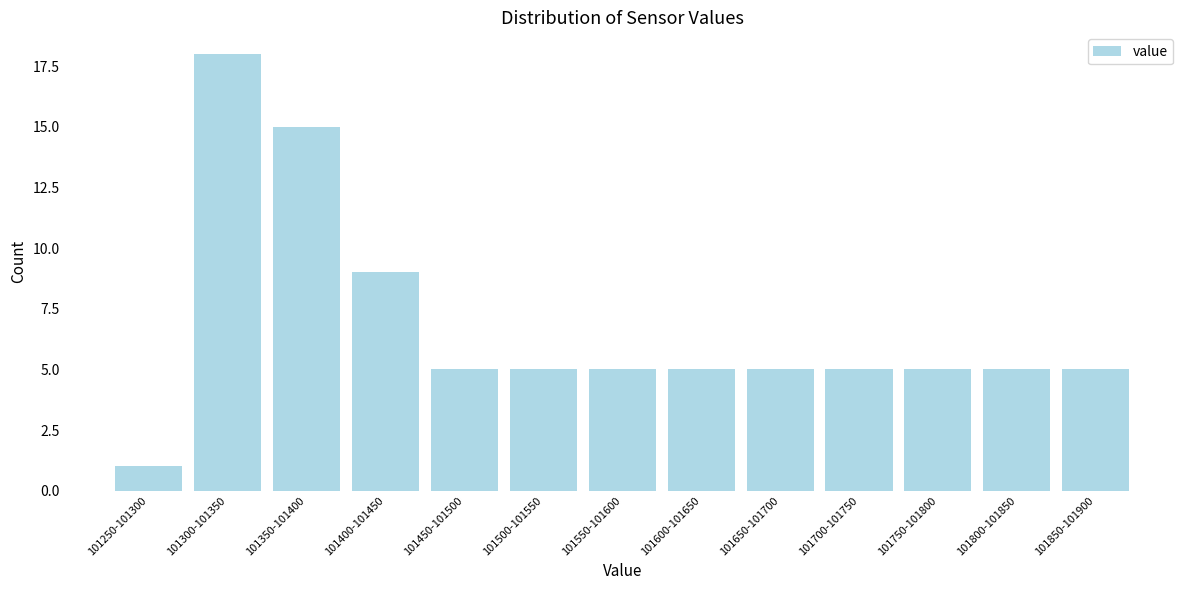

Reading left to right, list all the values displayed in this chart.

101250-101300=1	101300-101350=18	101350-101400=15	101400-101450=9	101450-101500=5	101500-101550=5	101550-101600=5	101600-101650=5	101650-101700=5	101700-101750=5	101750-101800=5	101800-101850=5	101850-101900=5